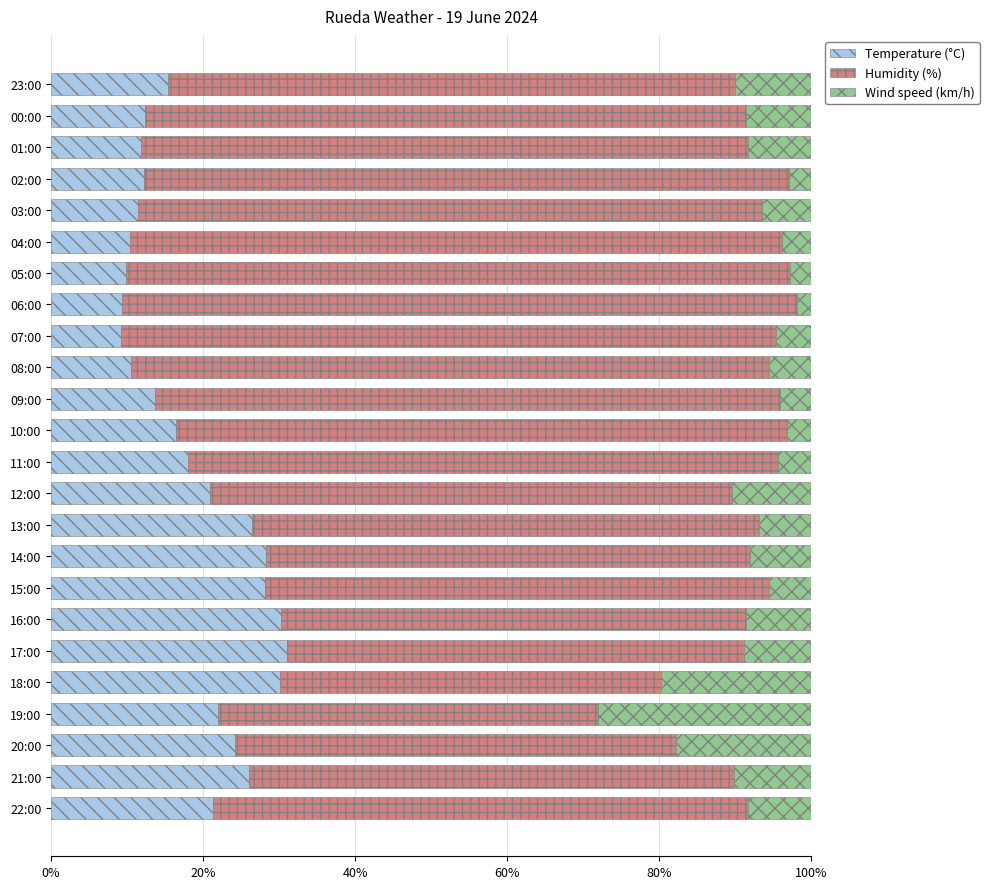

What is the minimum value for Temperature (°C)?

9.2